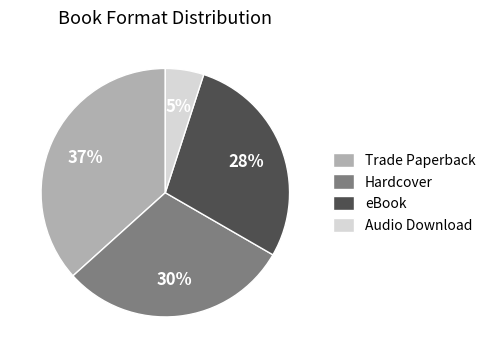

What percentage is the Audio Download slice, to the nearest percent?

5%